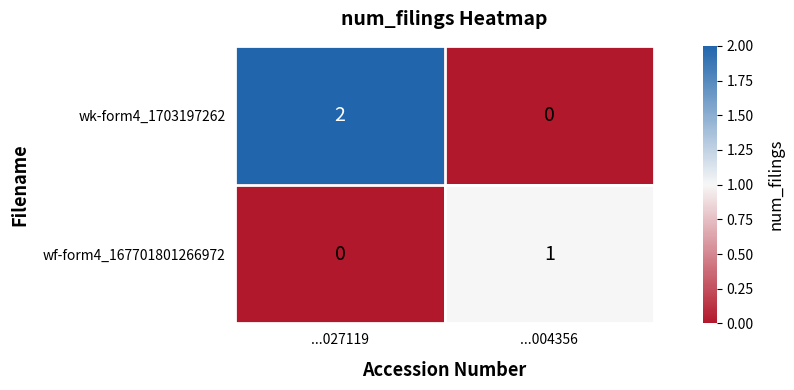

How many series are shown in this chart?

2